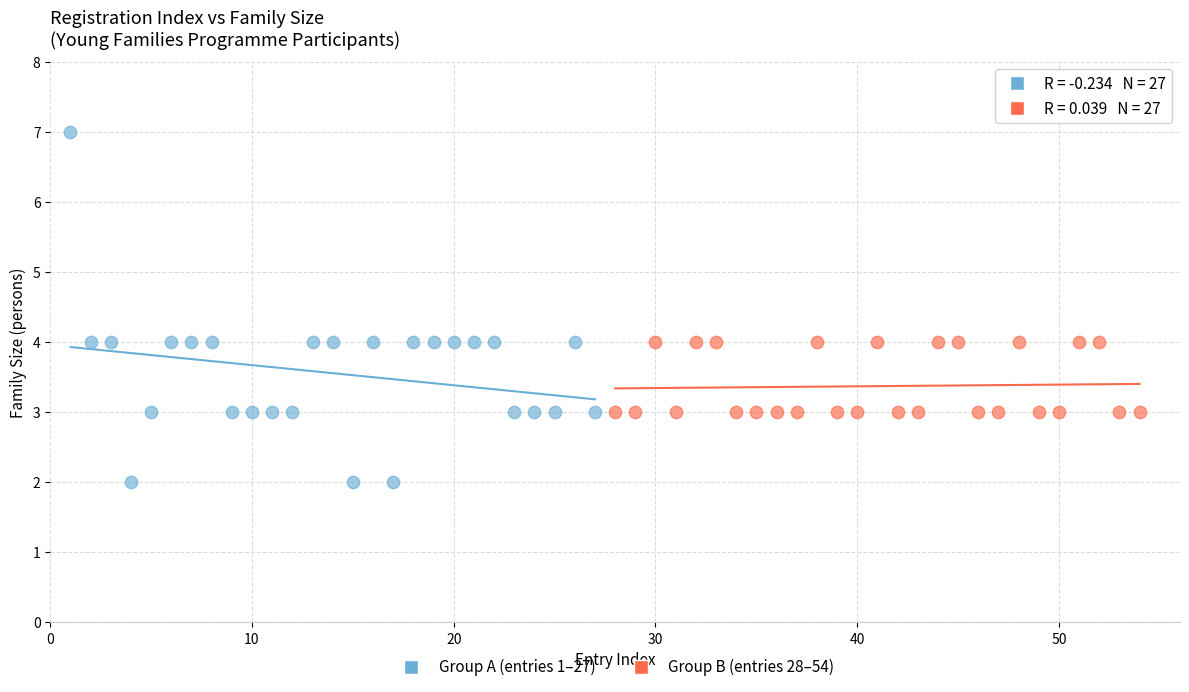

Which series contains the highest Y value?

Group A (entries 1–27)